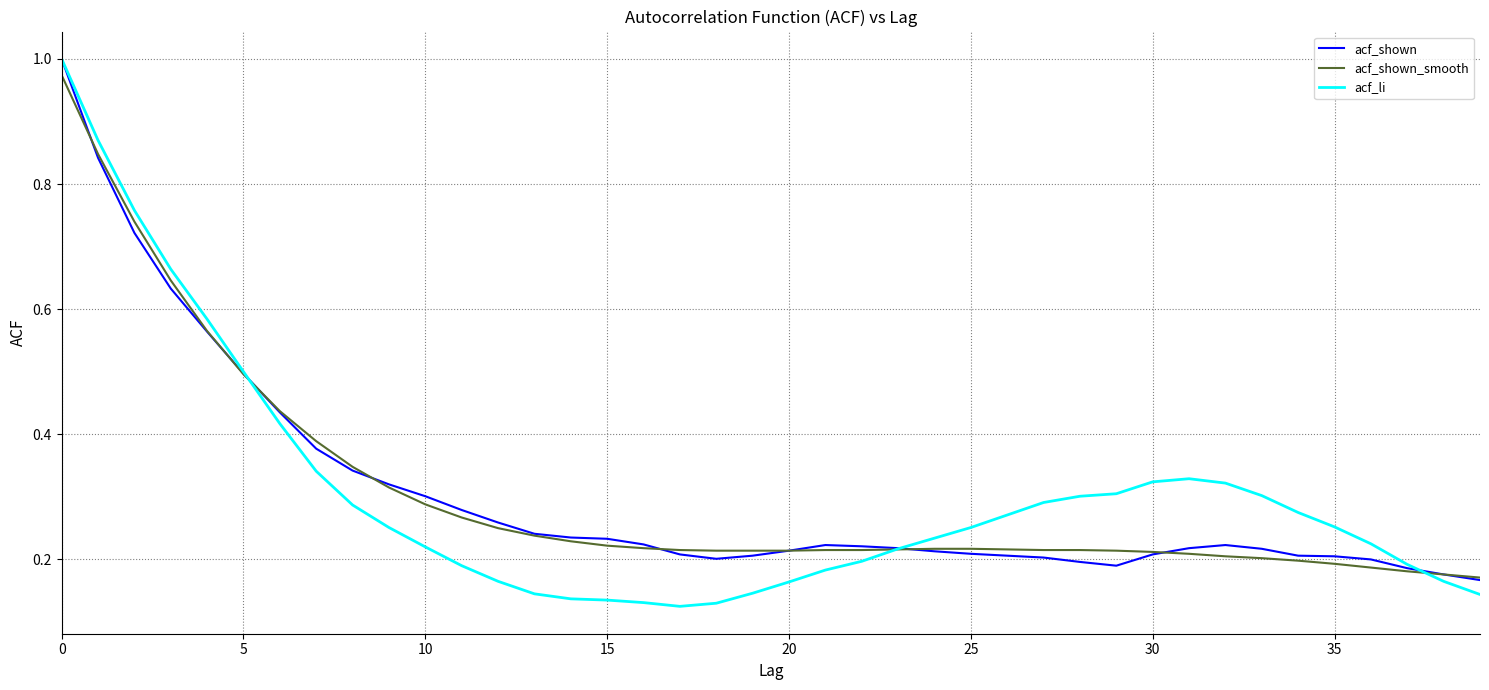

Which series has the largest range (max minus min)?

acf_li